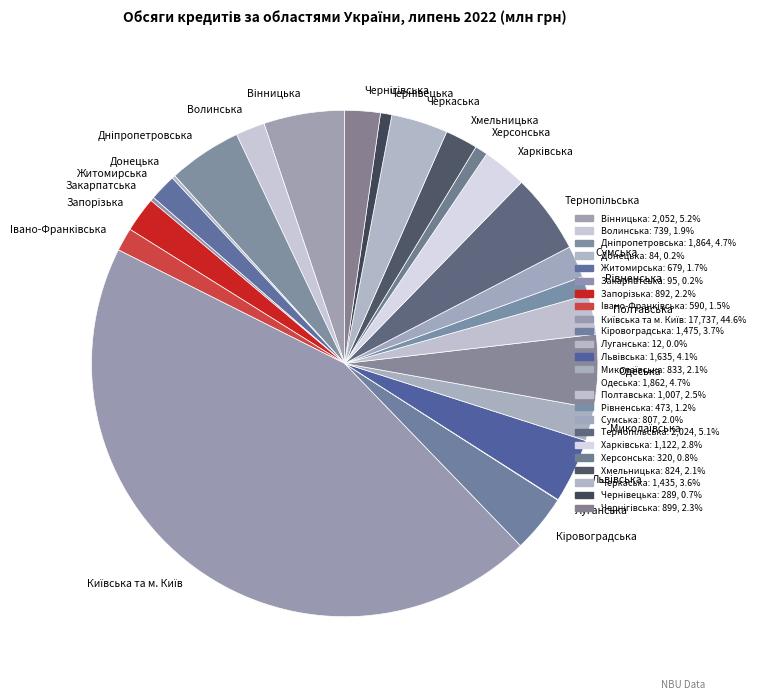

Is Iвано-Франкiвська the majority of the pie?

No